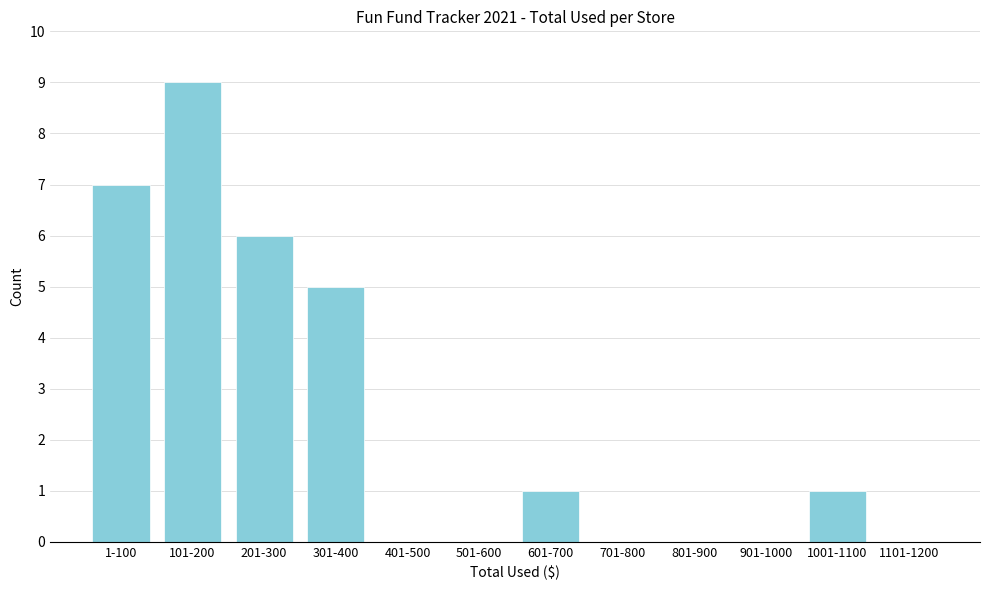

Reading left to right, what are all the values shown in this chart?

1-100=7	101-200=9	201-300=6	301-400=5	401-500=0	501-600=0	601-700=1	701-800=0	801-900=0	901-1000=0	1001-1100=1	1101-1200=0